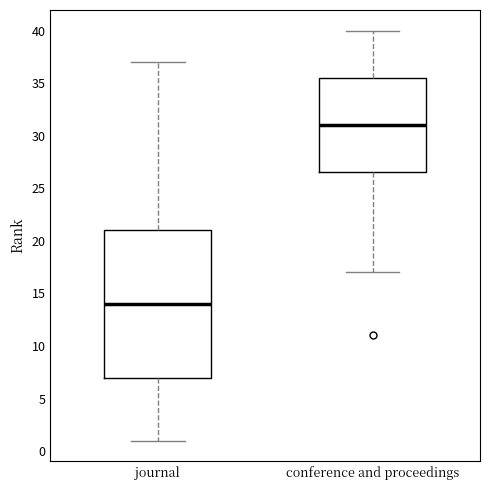

Reading left to right, read every box against the y-axis: the position of its median line, the range the box covers, and the ends of its whiskers. The values are not printed on the chart, so give them approximately, as read against the axis.

journal: median 14.0, box 7.0 to 21.0, whiskers 1.0 to 37.0
conference and proceedings: median 31.0, box 26.5 to 35.5, whiskers 17.0 to 40.0